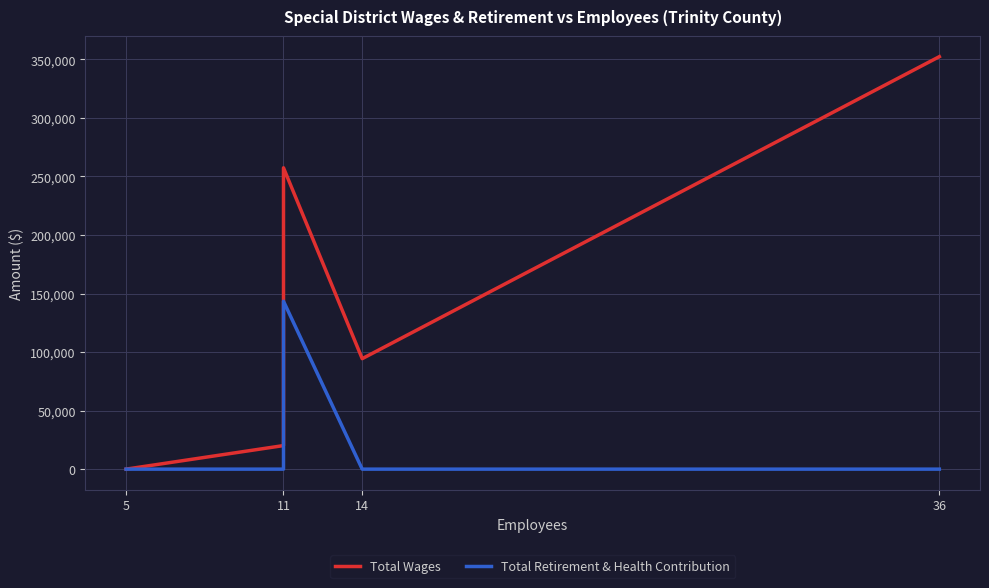

Which series has the widest spread of values?

Total Wages